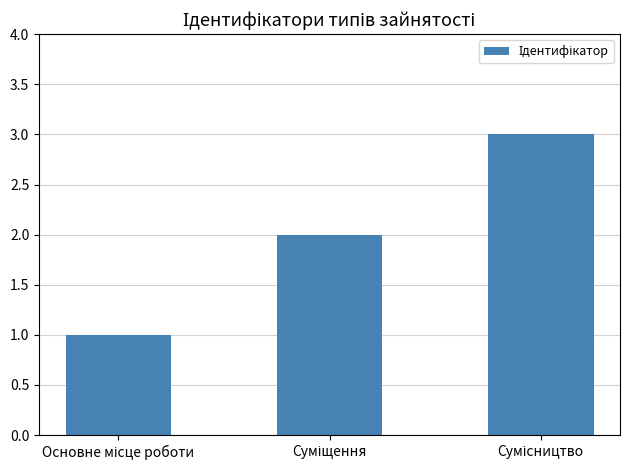

How many bars are there in total?

3